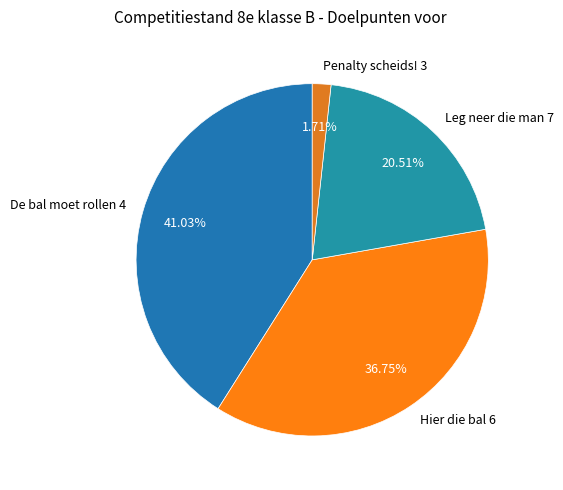

Which has a higher value, Hier die bal 6 or Penalty scheids! 3?

Hier die bal 6